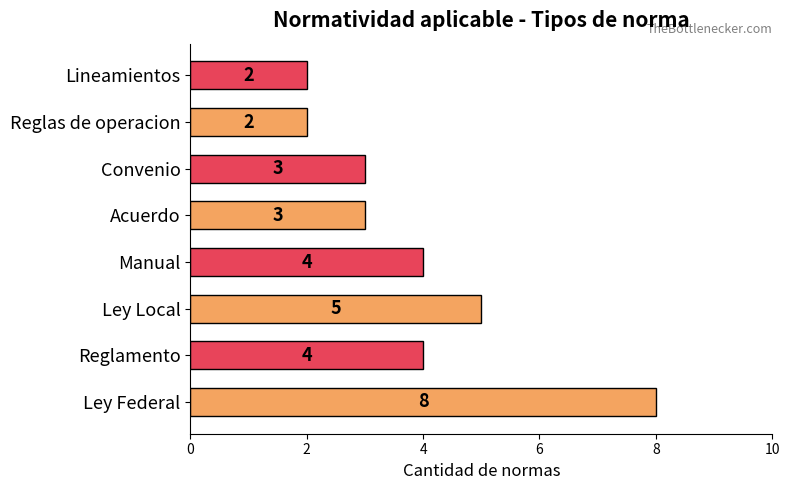

Count the values in the range 3 to 5.

5